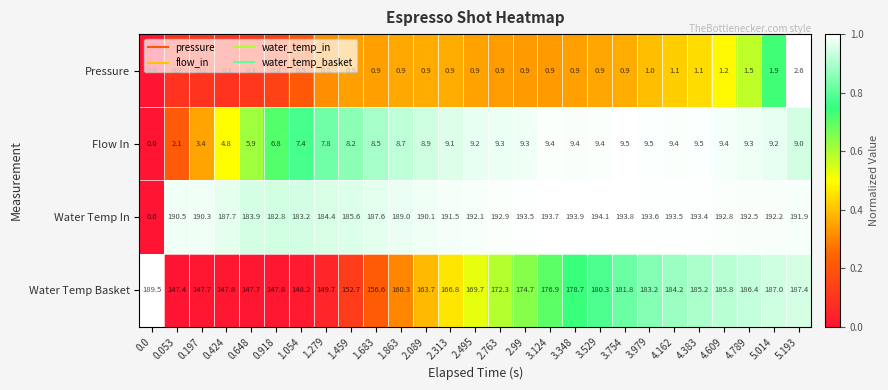

True or false: Water Temp In has a value of 313.6 at 4.789.

False